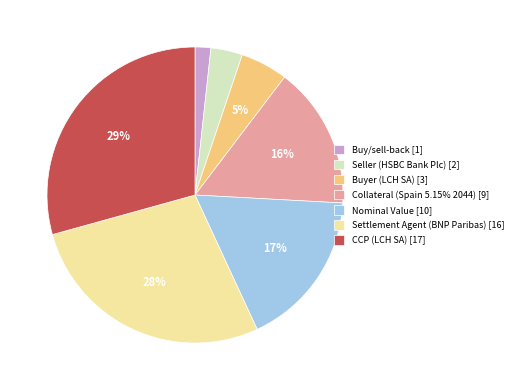

How many segments does this pie chart have?

7